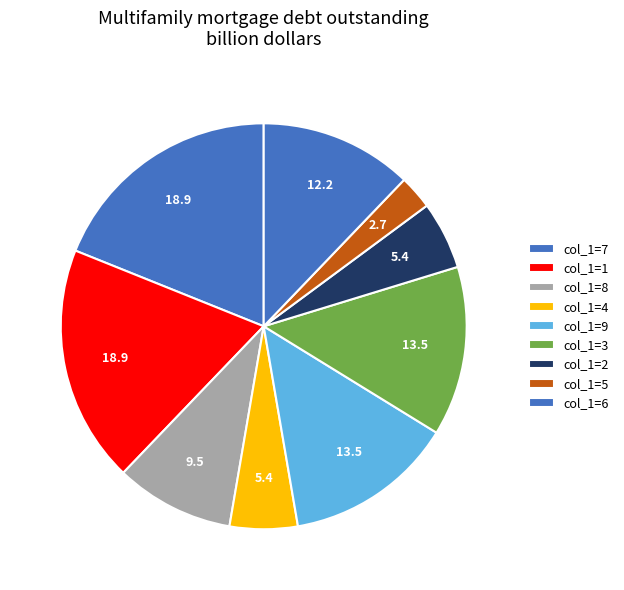

Which category has the smallest portion of the pie?

col_1=5